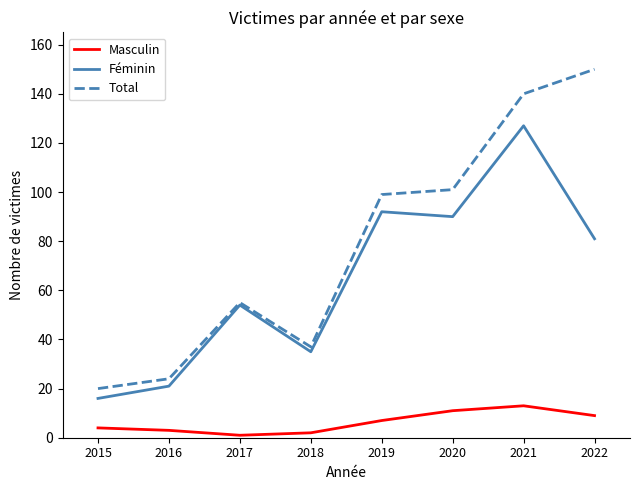

At which category does Féminin reach its first local valley?

2018